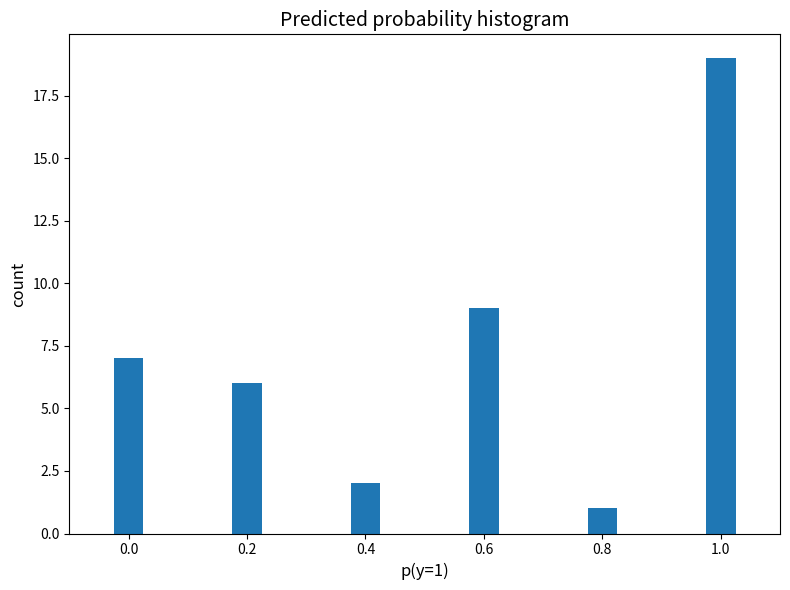

Reading left to right, what are all the values shown in this chart?

0.0=7	0.2=6	0.4=2	0.6=9	0.8=1	1.0=19